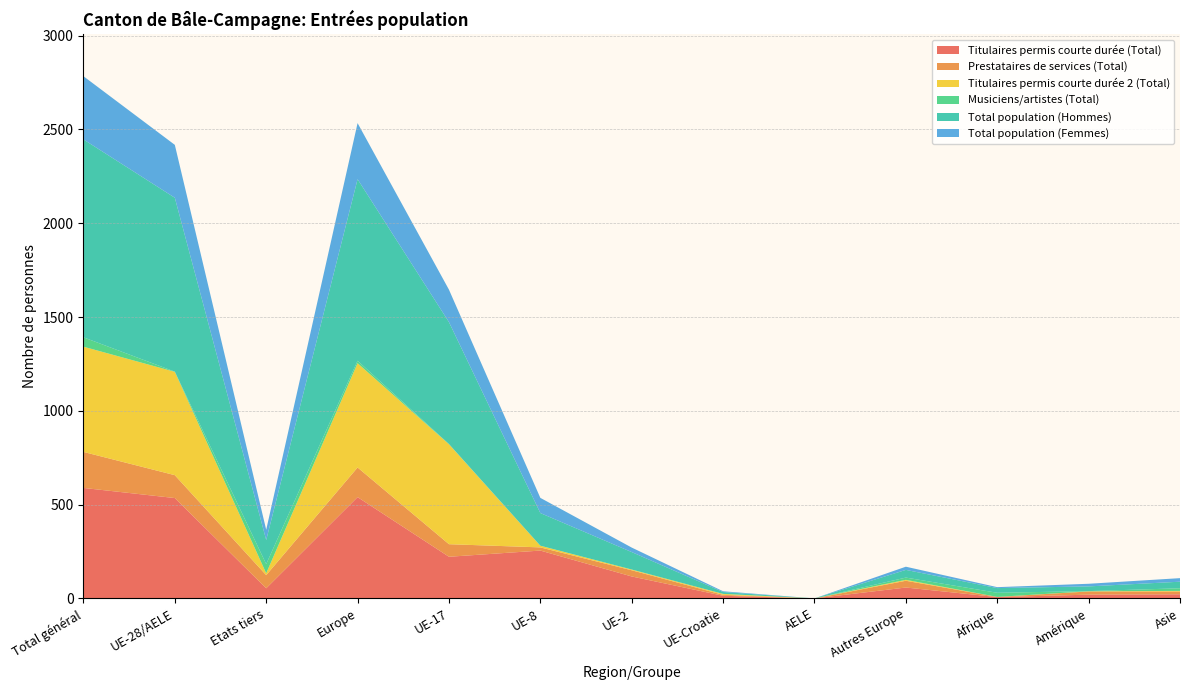

Reading right to left, transcribe all the data shown in this chart.

Titulaires permis courte durée (Total): Asie=22	Amérique=20	Afrique=7	Autres Europe=58	AELE=0	UE-Croatie=14	UE-2=117	UE-8=255	UE-17=222	Europe=540	Etats tiers=54	UE-28/AELE=535	Total général=589
Prestataires de services (Total): Asie=15	Amérique=17	Afrique=1	Autres Europe=36	AELE=0	UE-Croatie=5	UE-2=33	UE-8=17	UE-17=67	Europe=158	Etats tiers=70	UE-28/AELE=122	Total général=192
Titulaires permis courte durée 2 (Total): Asie=3	Amérique=1	Afrique=0	Autres Europe=5	AELE=0	UE-Croatie=5	UE-2=4	UE-8=9	UE-17=533	Europe=556	Etats tiers=10	UE-28/AELE=551	Total général=561
Musiciens/artistes (Total): Asie=14	Amérique=1	Afrique=22	Autres Europe=12	AELE=0	UE-Croatie=0	UE-2=0	UE-8=0	UE-17=1	Europe=13	Etats tiers=49	UE-28/AELE=1	Total général=50
Total population (Hommes): Asie=35	Amérique=25	Afrique=25	Autres Europe=41	AELE=0	UE-Croatie=10	UE-2=93	UE-8=174	UE-17=650	Europe=968	Etats tiers=128	UE-28/AELE=927	Total général=1055
Total population (Femmes): Asie=19	Amérique=14	Afrique=5	Autres Europe=17	AELE=0	UE-Croatie=4	UE-2=24	UE-8=81	UE-17=173	Europe=299	Etats tiers=55	UE-28/AELE=282	Total général=337